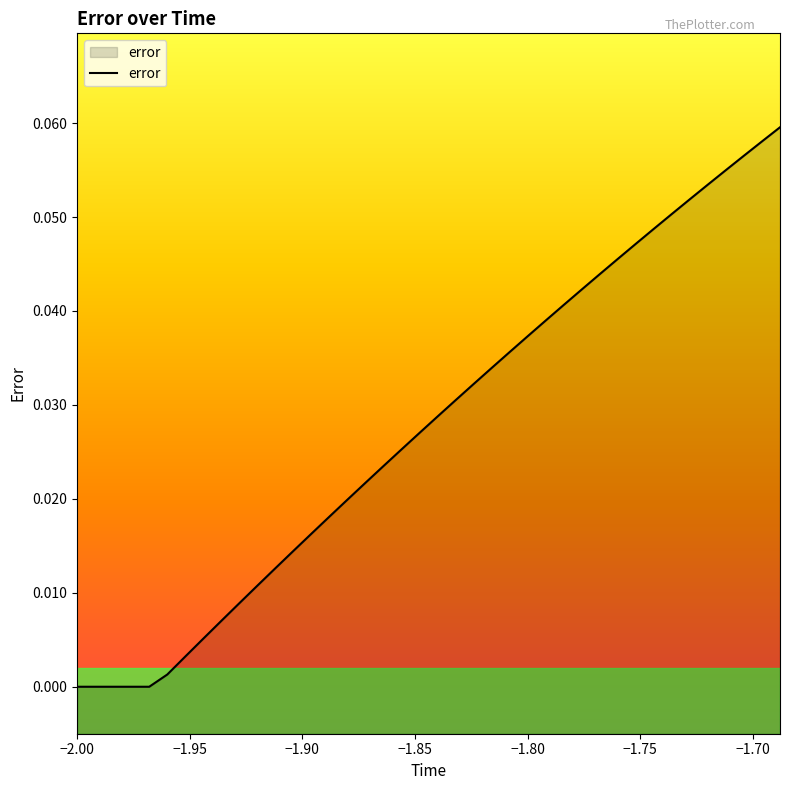

Does the chart display data point markers on the line(s)?

No